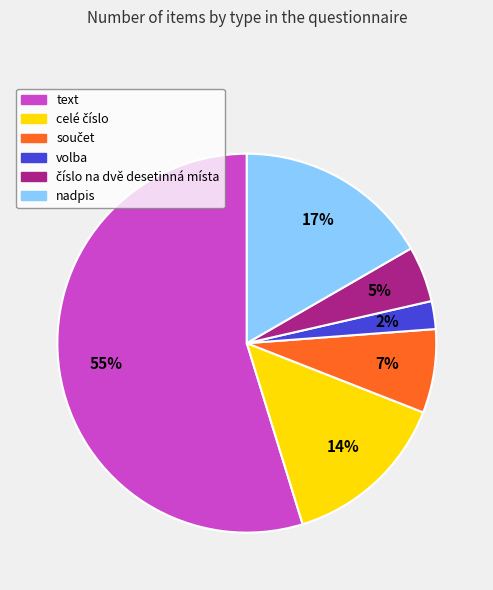

Is nadpis the majority of the pie?

No